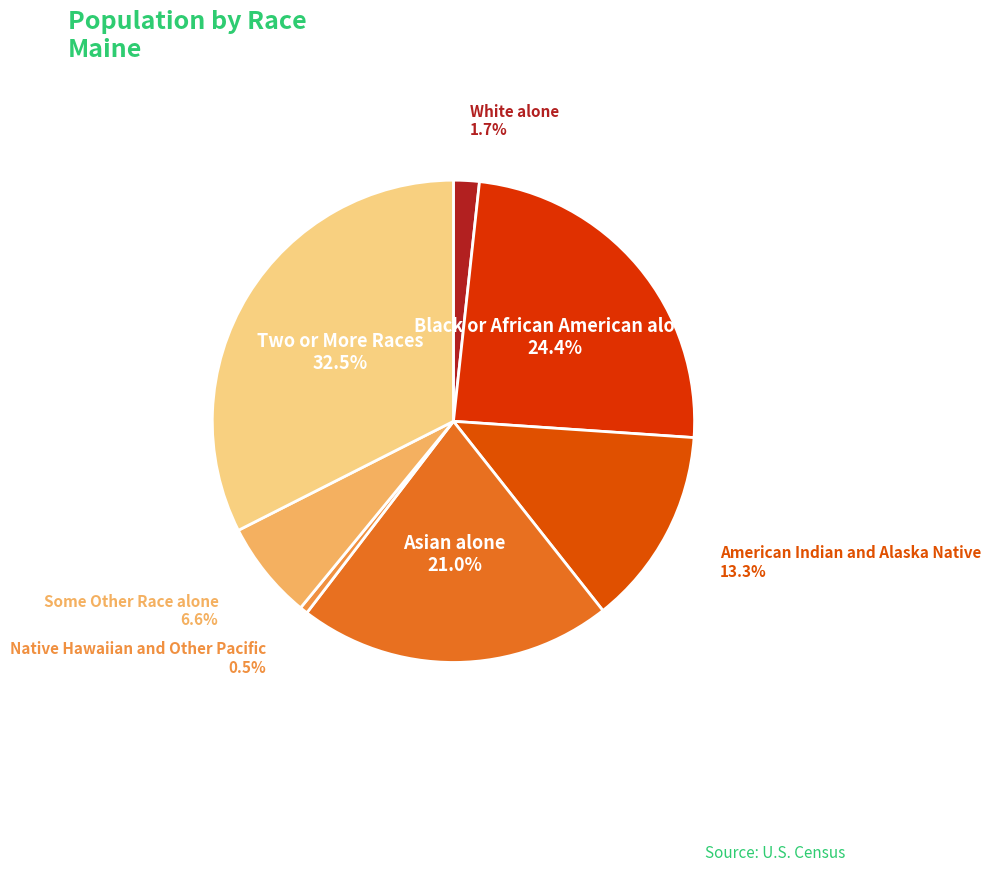

Rank the categories by value from lowest to highest.

Native Hawaiian and Other Pacific, White alone, Some Other Race alone, American Indian and Alaska Native, Asian alone, Black or African American alone, Two or More Races